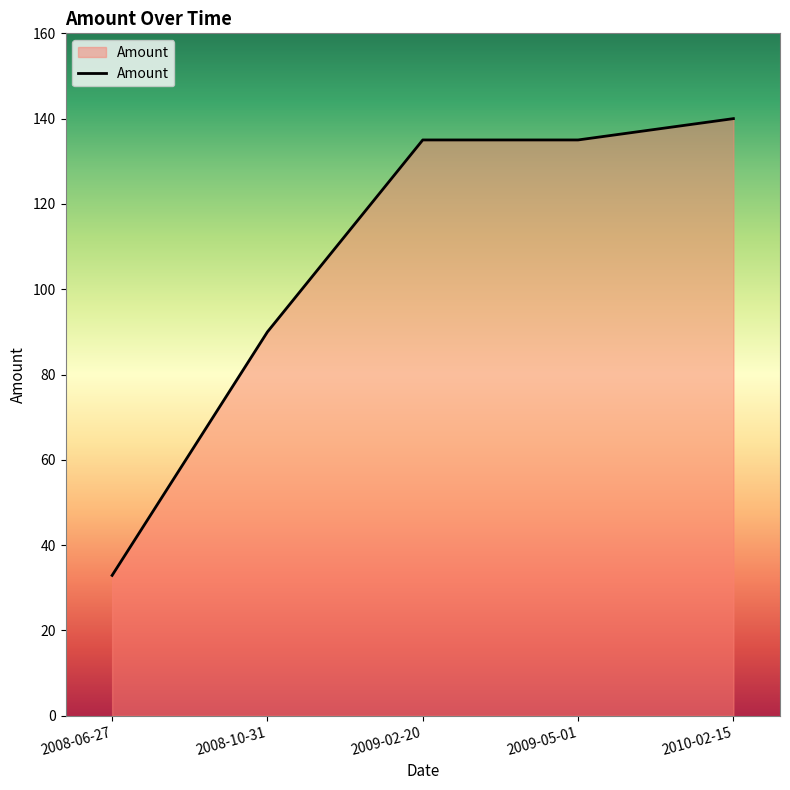

Which category has the highest value across all series?

2010-02-15